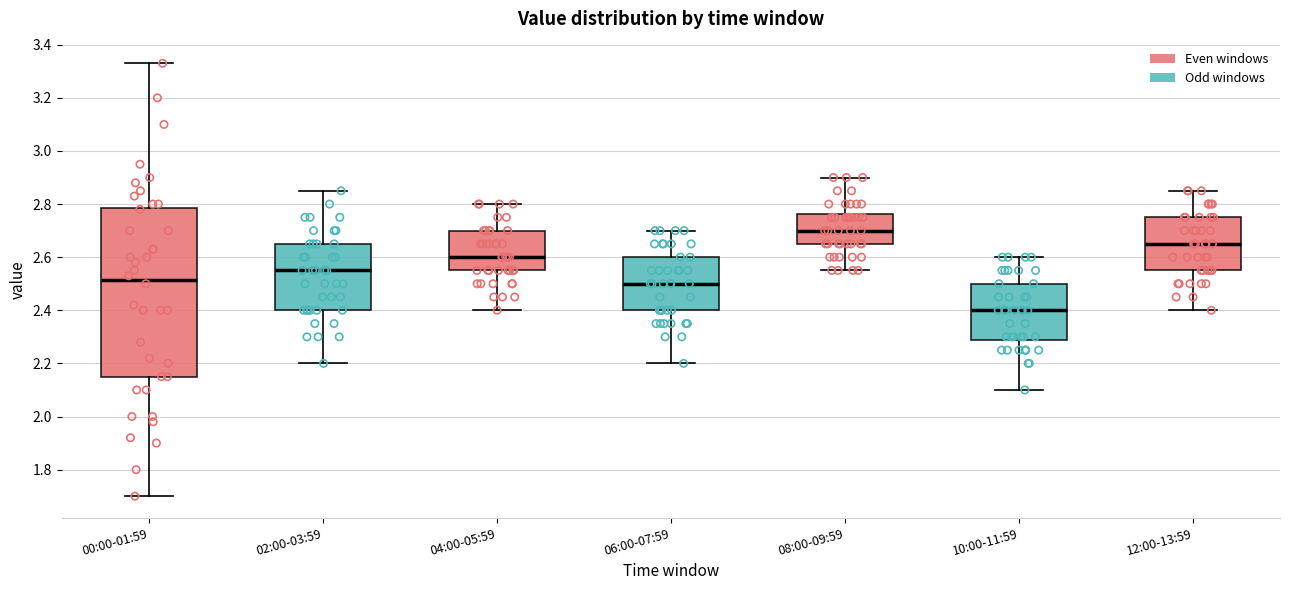

Reading left to right, transcribe this box plot: for each box, give where its median line is, the range the box spans, and where its two whiskers end, as read against the y-axis. The values are not printed on the chart, so give them approximately, as read against the axis.

00:00-01:59: median 2.52, box 2.16 to 2.78, whiskers 1.70 to 3.34
02:00-03:59: median 2.56, box 2.40 to 2.66, whiskers 2.20 to 2.86
04:00-05:59: median 2.60, box 2.56 to 2.70, whiskers 2.40 to 2.80
06:00-07:59: median 2.50, box 2.40 to 2.60, whiskers 2.20 to 2.70
08:00-09:59: median 2.70, box 2.66 to 2.76, whiskers 2.56 to 2.90
10:00-11:59: median 2.40, box 2.28 to 2.50, whiskers 2.10 to 2.60
12:00-13:59: median 2.66, box 2.56 to 2.76, whiskers 2.40 to 2.86